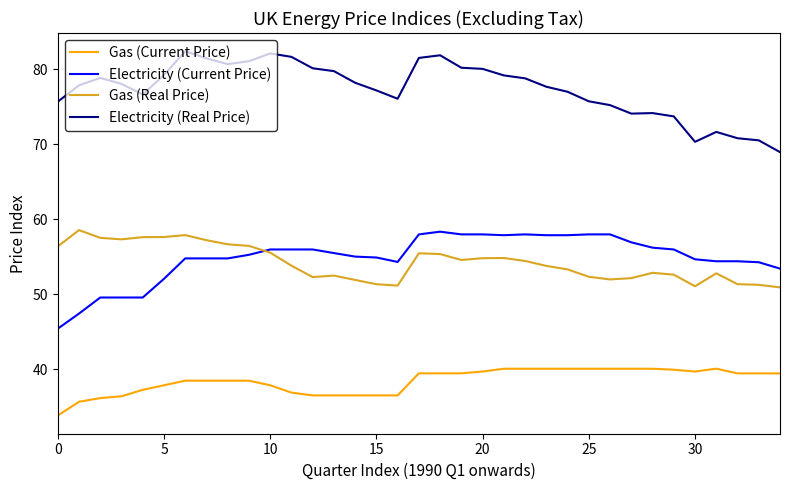

True or false: Electricity (Current Price) and Electricity (Real Price) cross at least once.

False